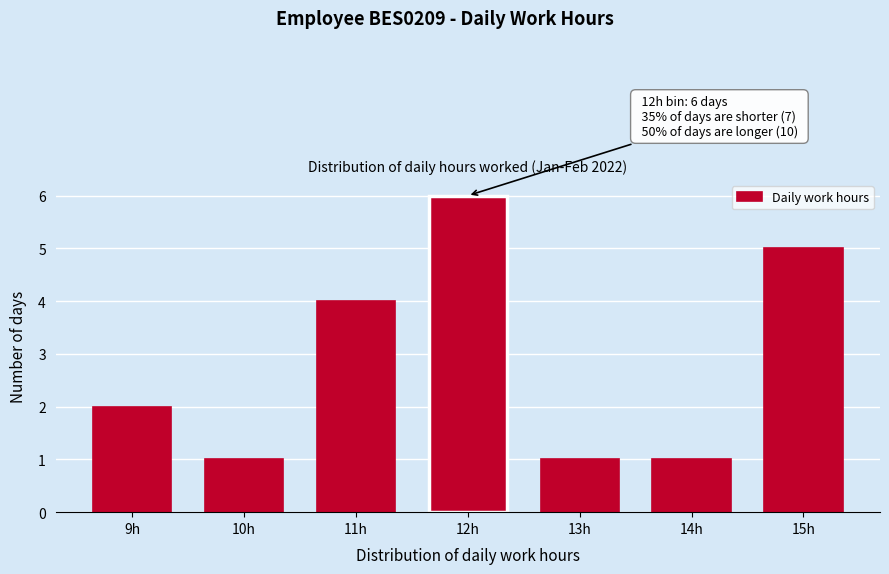

Reading right to left, transcribe all the data shown in this chart.

5	1	1	6	4	1	2